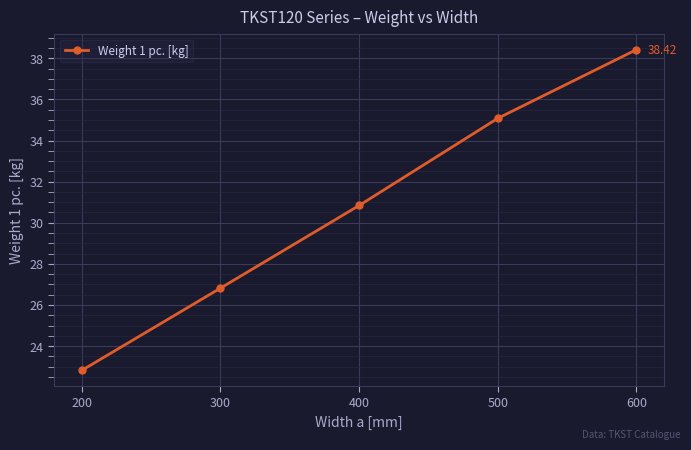

True or false: the data shows 30.8 at 400.

True